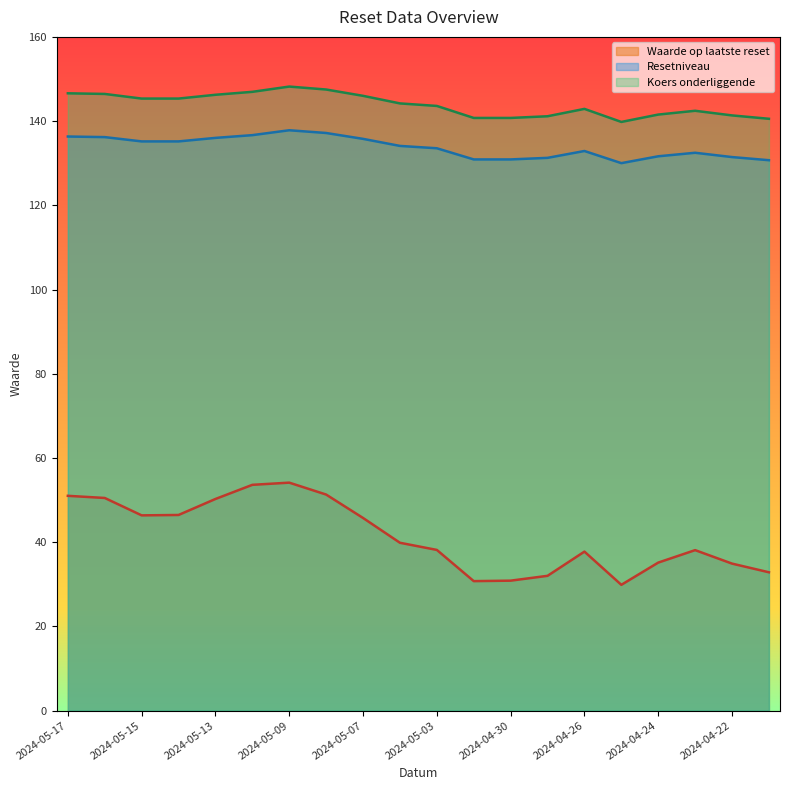

Reading left to right, extract all data points from this chart.

Waarde op laatste reset: 51.0	50.5	46.4	46.5	50.2	53.6	54.1	51.3	45.7	39.9	38.1	30.7	30.9	32.0	37.8	29.9	35.1	38.1	34.9	32.8
Resetniveau: 136.3	136.2	135.2	135.2	136.0	136.7	137.8	137.2	135.8	134.1	133.5	130.9	130.9	131.3	132.9	130.0	131.6	132.5	131.5	130.7
Koers onderliggende: 146.6	146.4	145.3	145.3	146.2	146.9	148.2	147.5	146.0	144.2	143.6	140.8	140.8	141.2	142.9	139.8	141.6	142.4	141.3	140.6